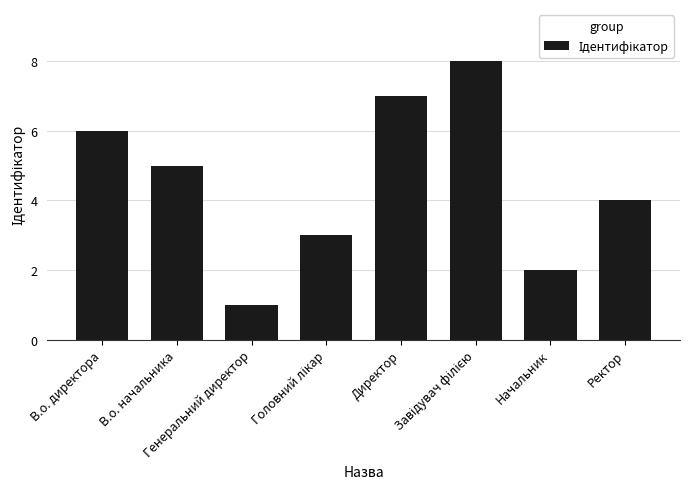

Read the value at Директор.

7